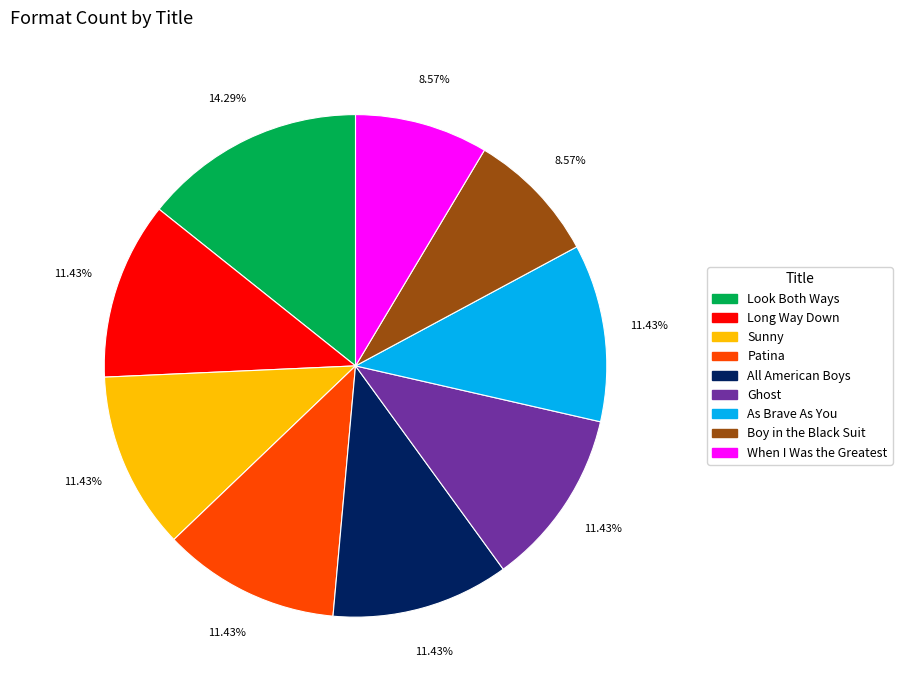

To the nearest percent, what portion does Look Both Ways represent?

14%